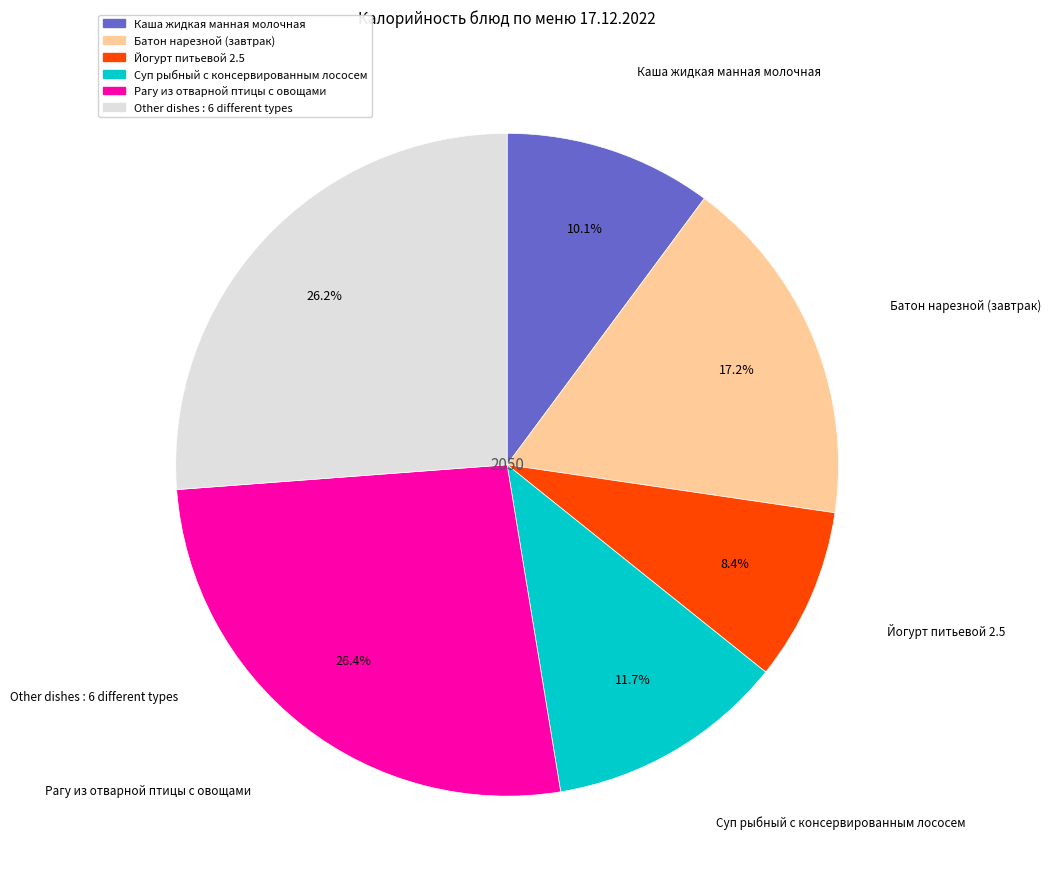

Is there a majority slice in this chart?

No